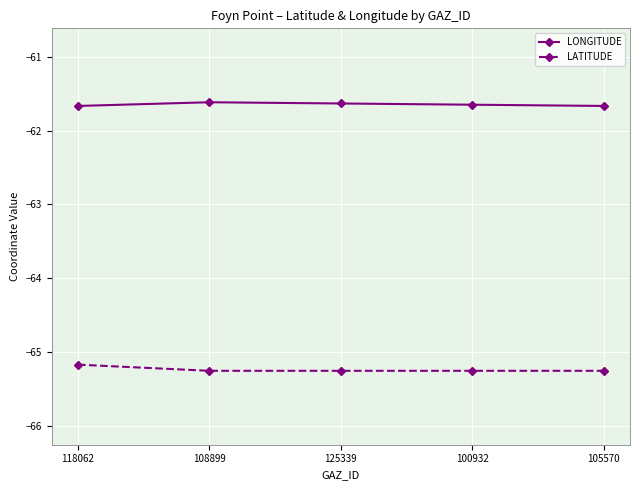

List the series in order of their peak value, highest first.

LONGITUDE, LATITUDE